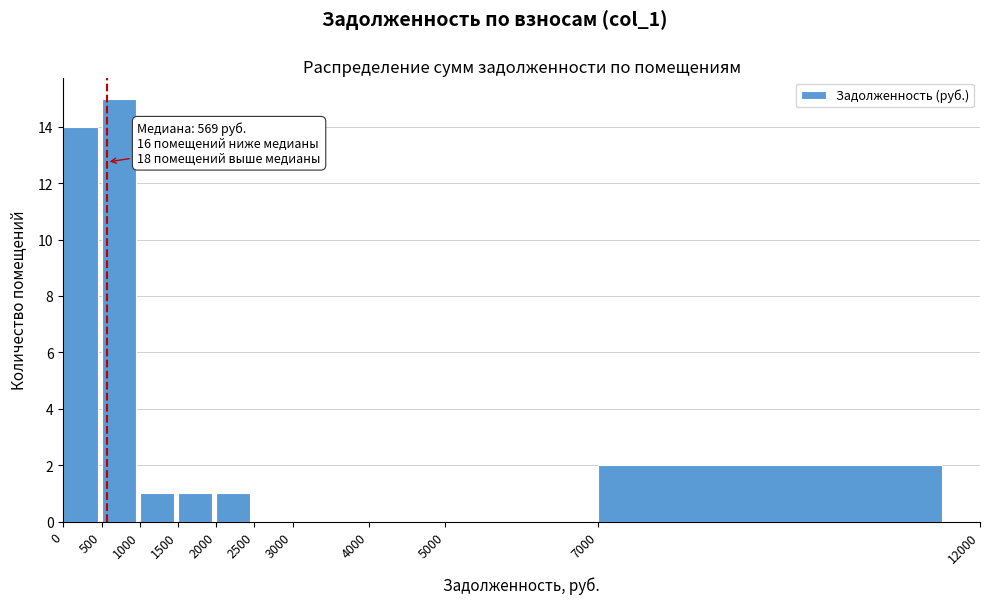

Over which range of the x-axis is the bar tallest?

500 to 1000